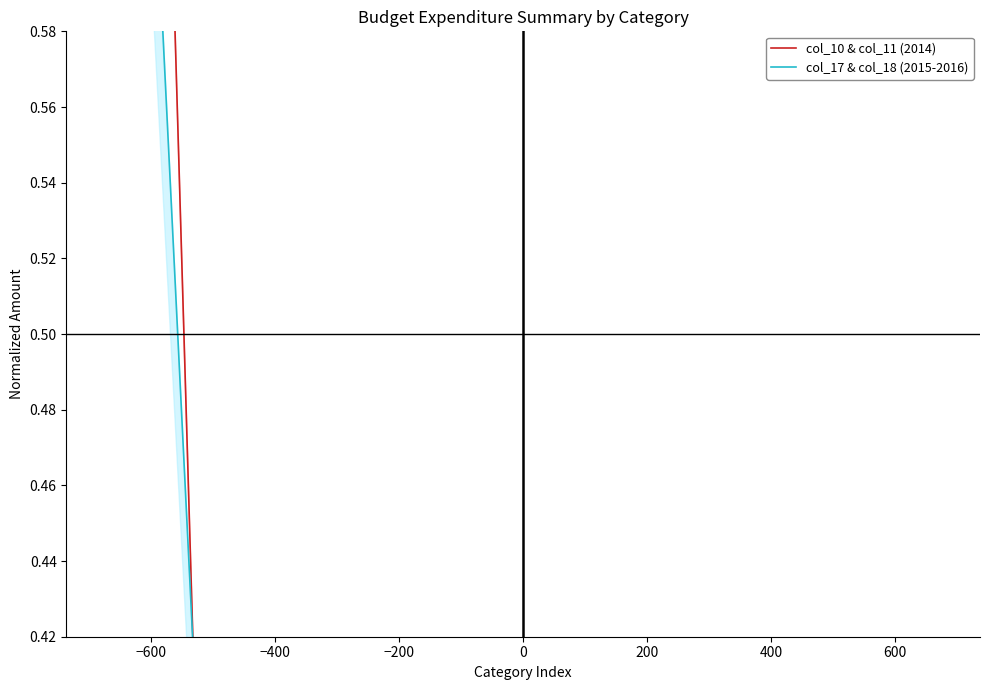

Does the chart have visible grid lines?

No